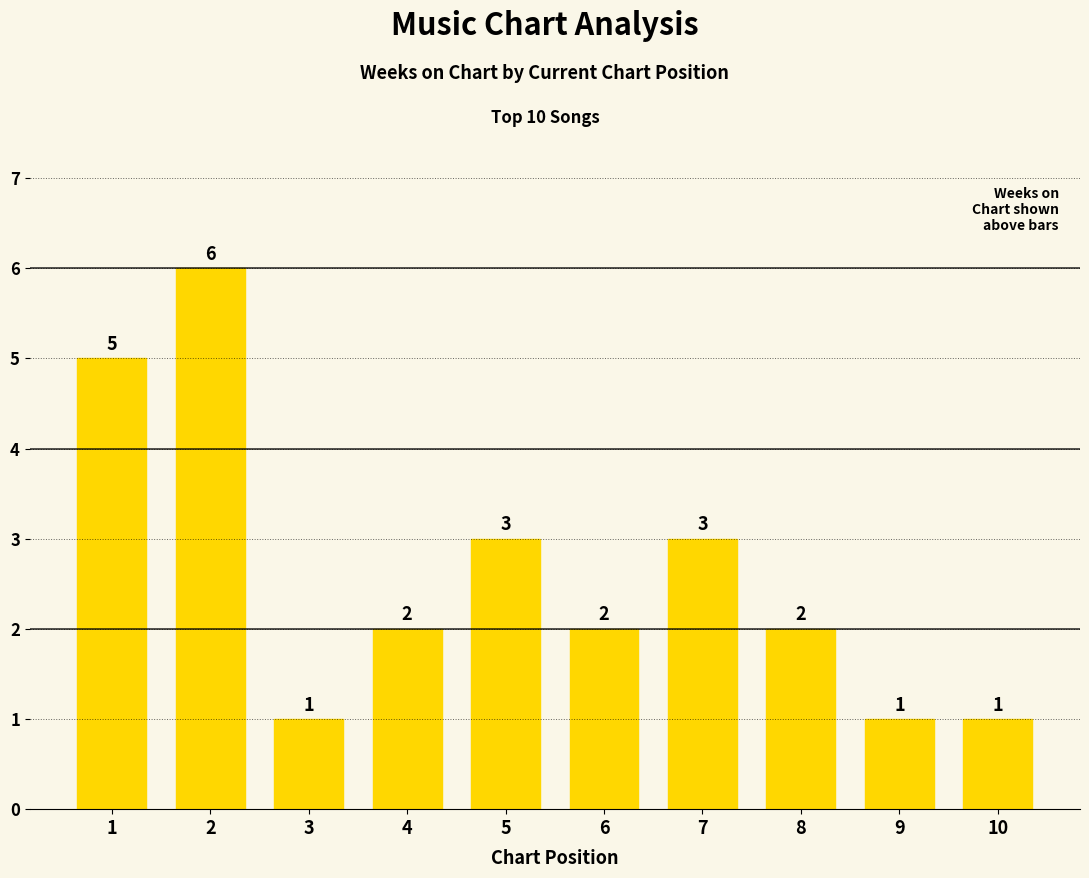

What value does the data have at 9?

1